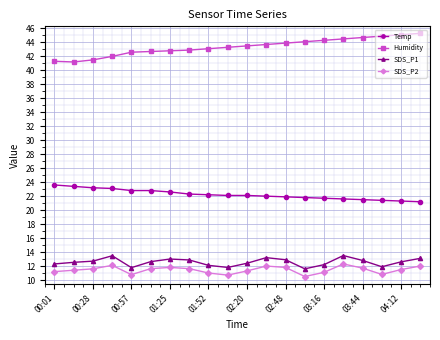

True or false: Temp and SDS_P2 intersect in this chart.

False